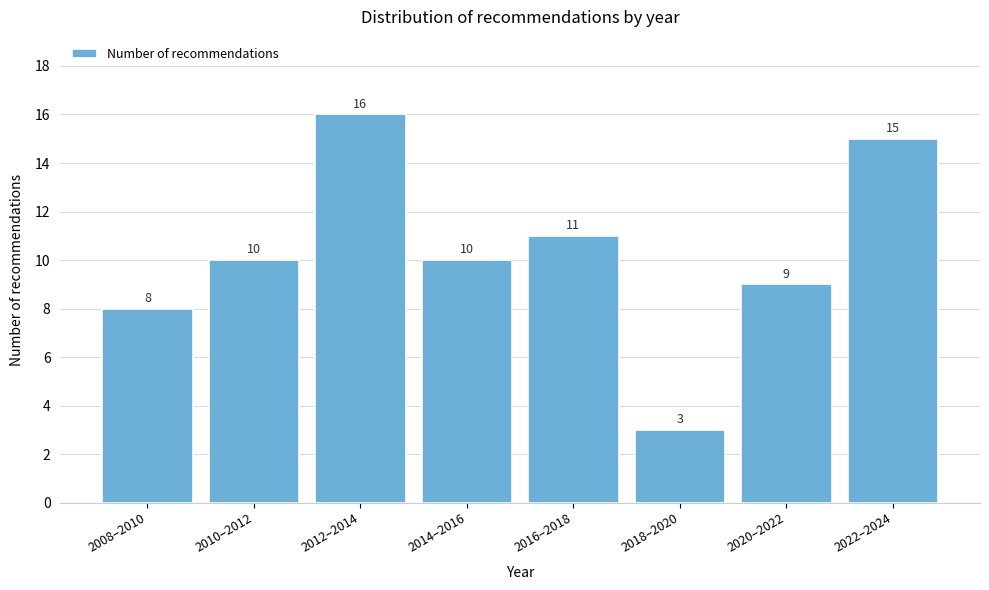

Reading left to right, what are all the values shown in this chart?

8	10	16	10	11	3	9	15